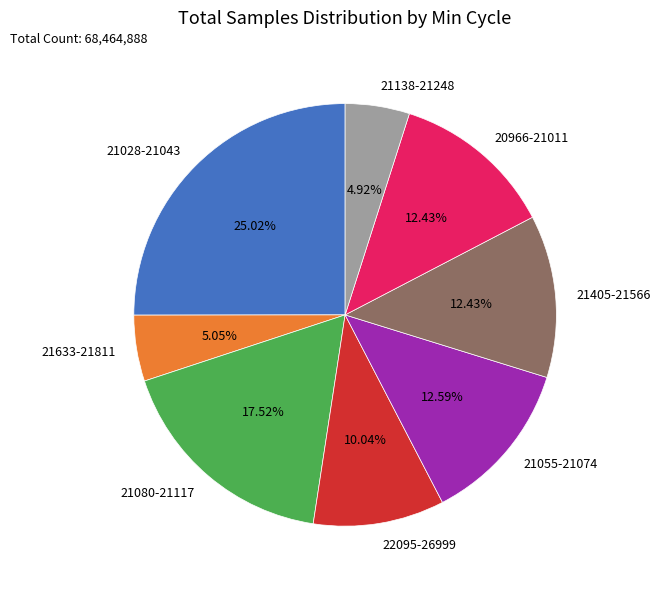

How many segments does this pie chart have?

8